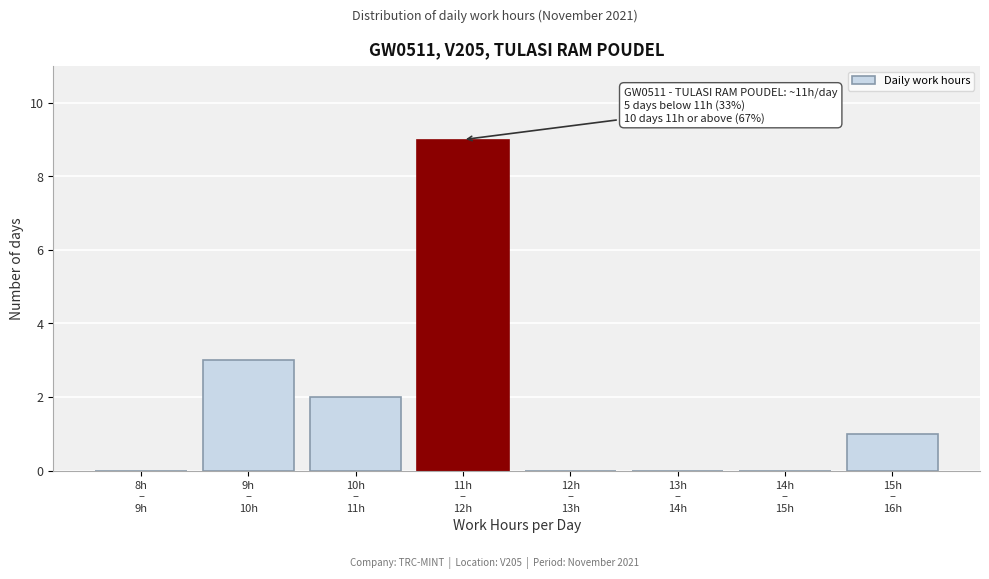

What is the sum of all values?

15